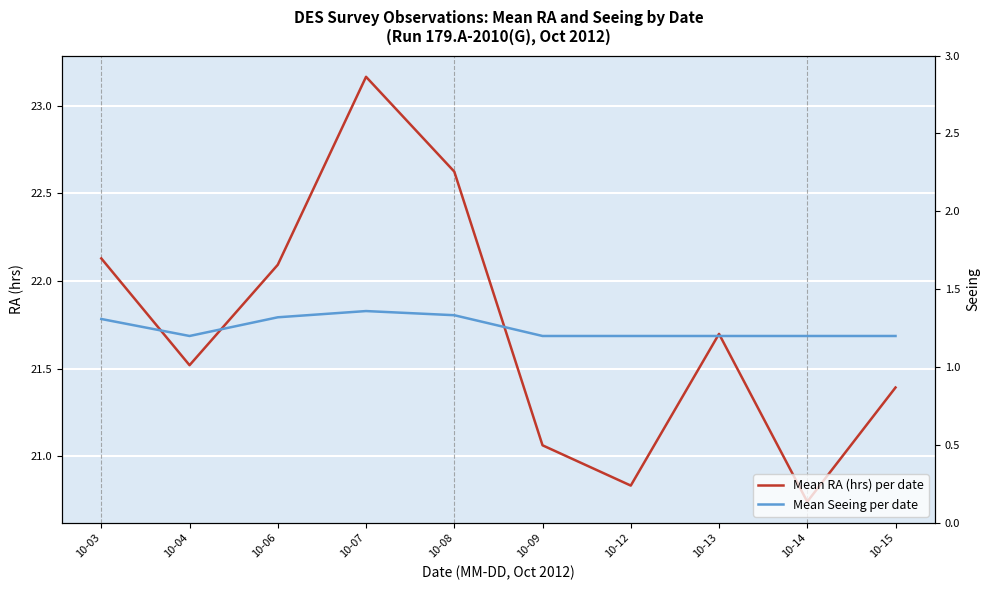

True or false: Mean RA (hrs) per date has a value of 8.8 at 10-13.

False